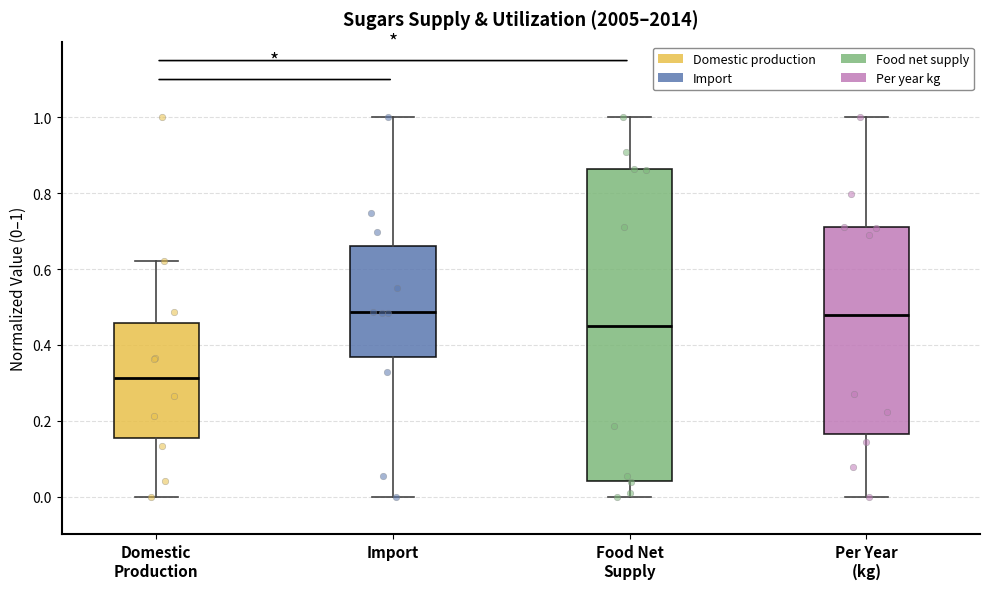

Which box's median line is the lowest?

Domestic Production